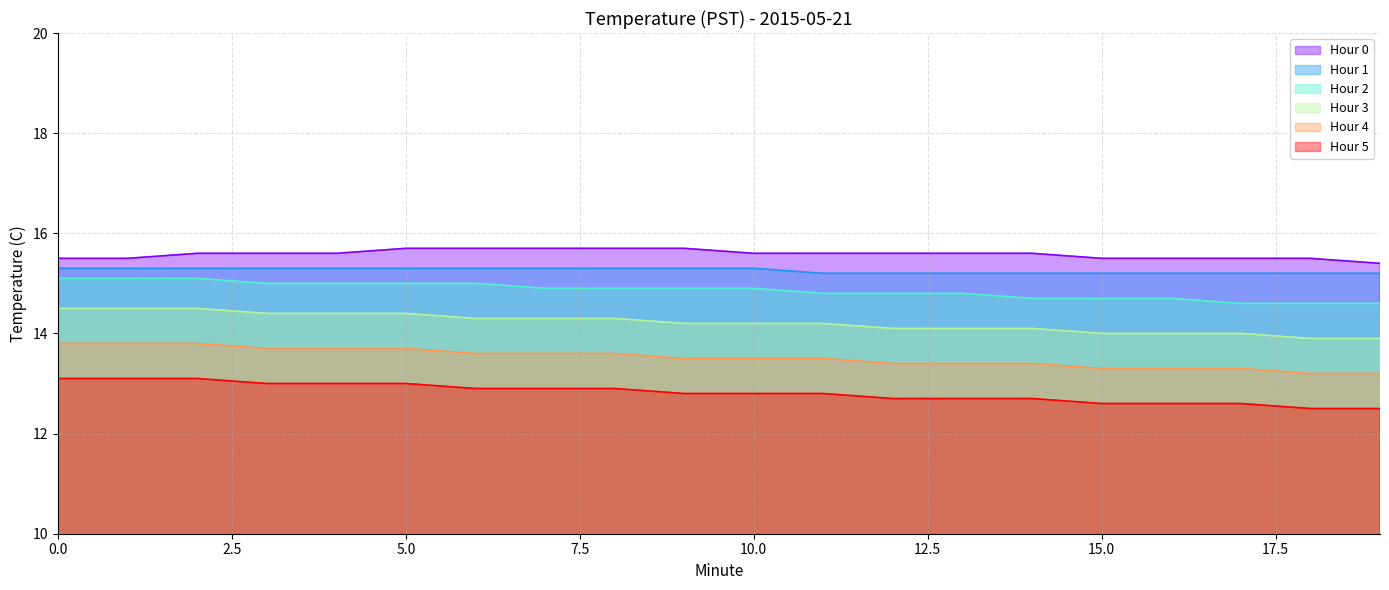

True or false: Hour 2 and Hour 4 intersect in this chart.

False